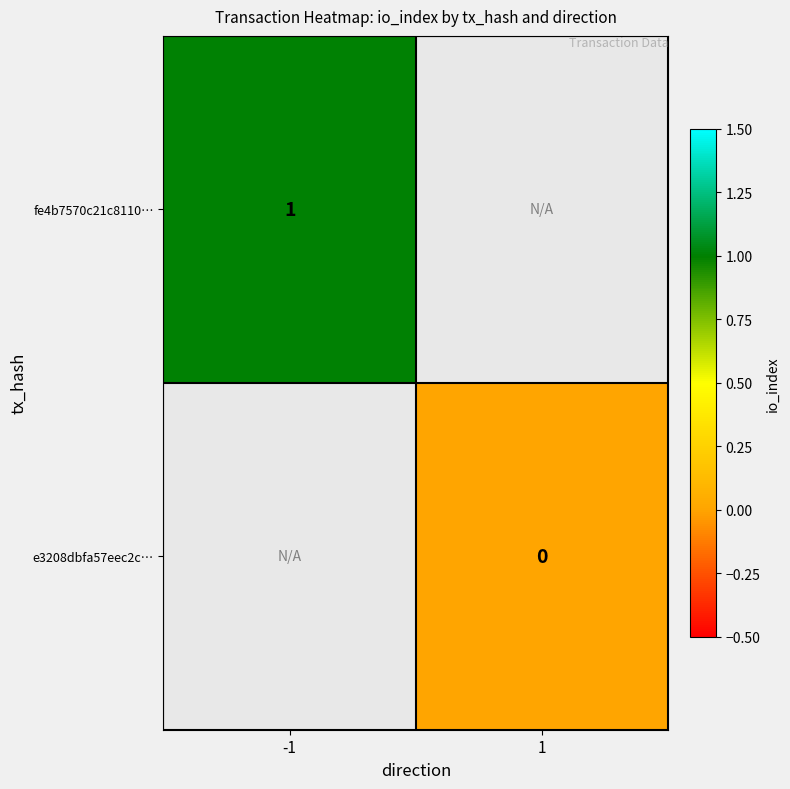

The fe4b7570c21c8110… series shows 1 at -1. True or false?

True